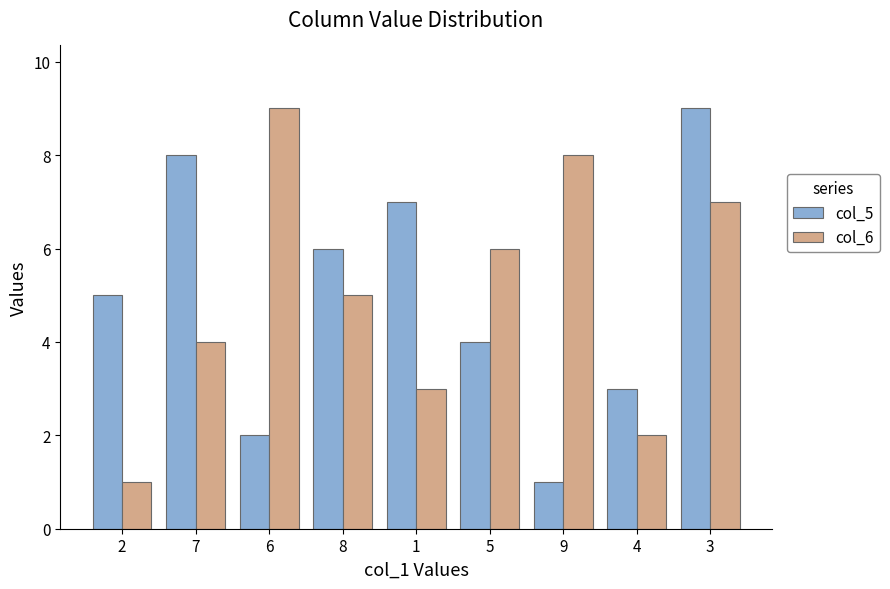

How many series are shown in this chart?

2